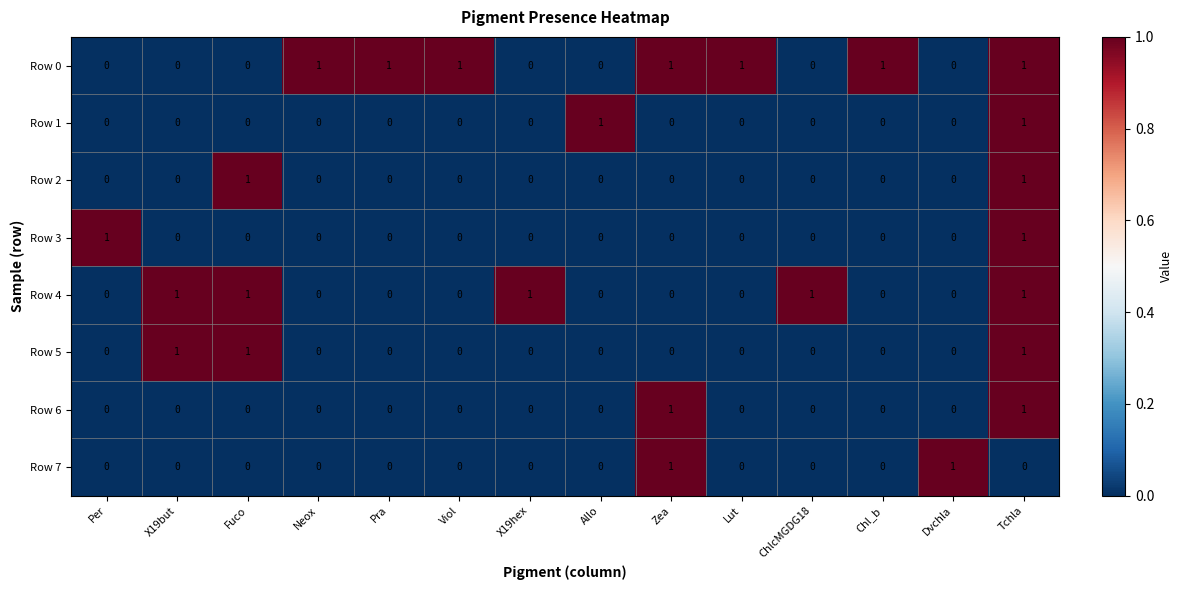

True or false: Row 2 has a value of 0 at Neox.

True